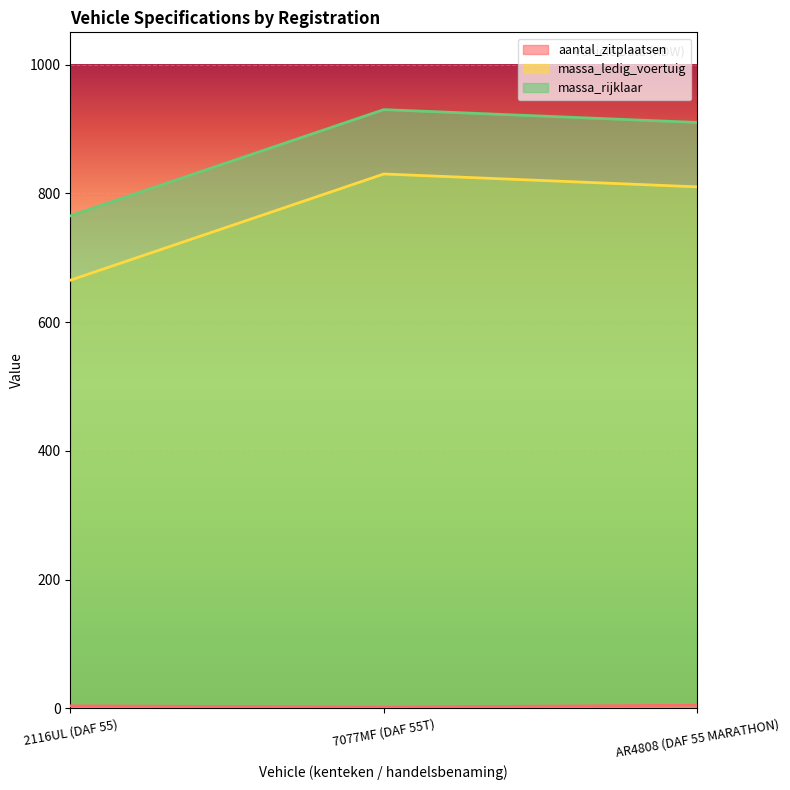

Reading right to left, extract all data points from this chart.

aantal_zitplaatsen: 5	2	4
massa_ledig_voertuig: 810	830	665
massa_rijklaar: 910	930	765